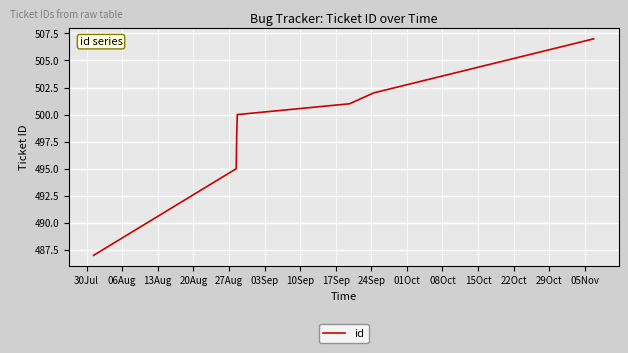

True or false: there are more than 0 points higher than both neighbors.

False